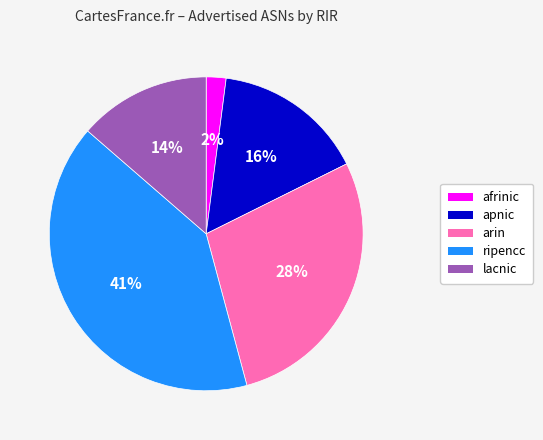

How many slices are in this pie chart?

5